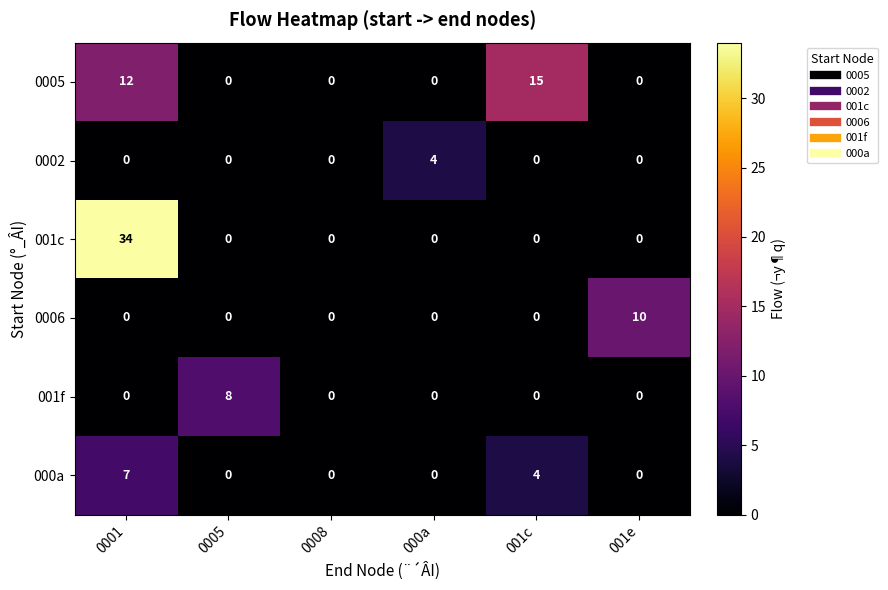

The value of 001f at 001e is -5. True or false?

False